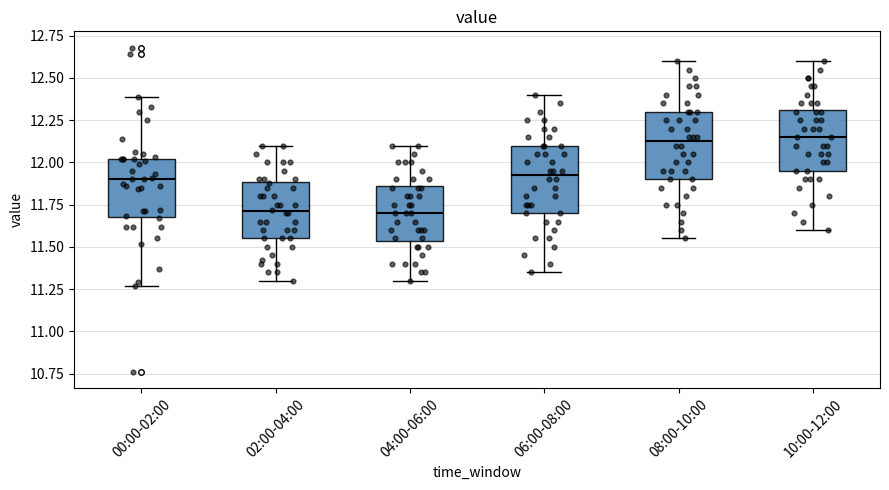

Reading left to right, read every box against the y-axis: the position of its median line, the range the box covers, and the ends of its whiskers. The values are not printed on the chart, so give them approximately, as read against the axis.

00:00-02:00: median 11.90, box 11.70 to 12.00, whiskers 11.25 to 12.40
02:00-04:00: median 11.70, box 11.55 to 11.90, whiskers 11.30 to 12.10
04:00-06:00: median 11.70, box 11.55 to 11.85, whiskers 11.30 to 12.10
06:00-08:00: median 11.95, box 11.70 to 12.10, whiskers 11.35 to 12.40
08:00-10:00: median 12.15, box 11.90 to 12.30, whiskers 11.55 to 12.60
10:00-12:00: median 12.15, box 11.95 to 12.30, whiskers 11.60 to 12.60